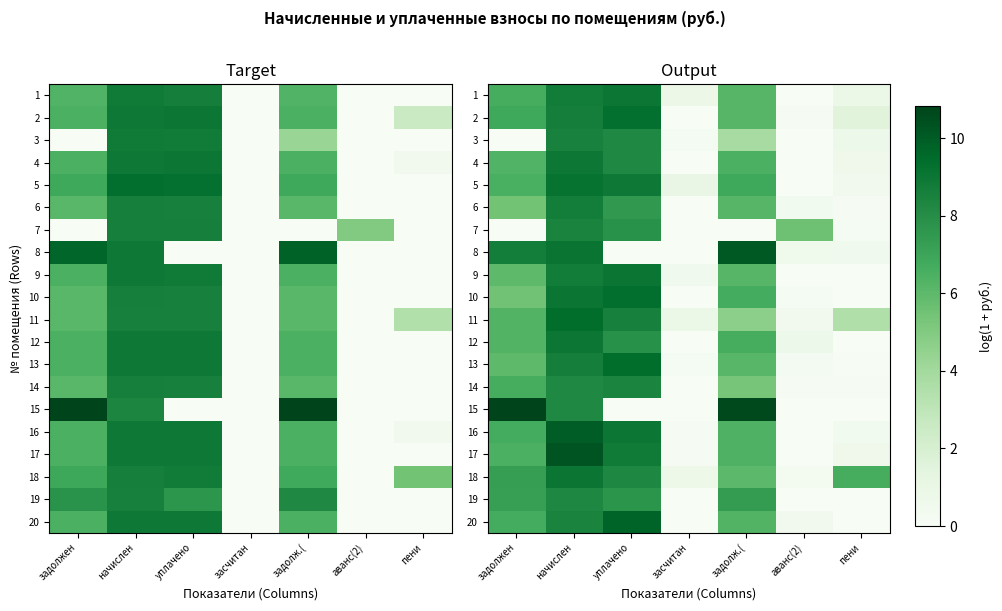

True or false: 10 has a value of 9.0 at начислен.

True